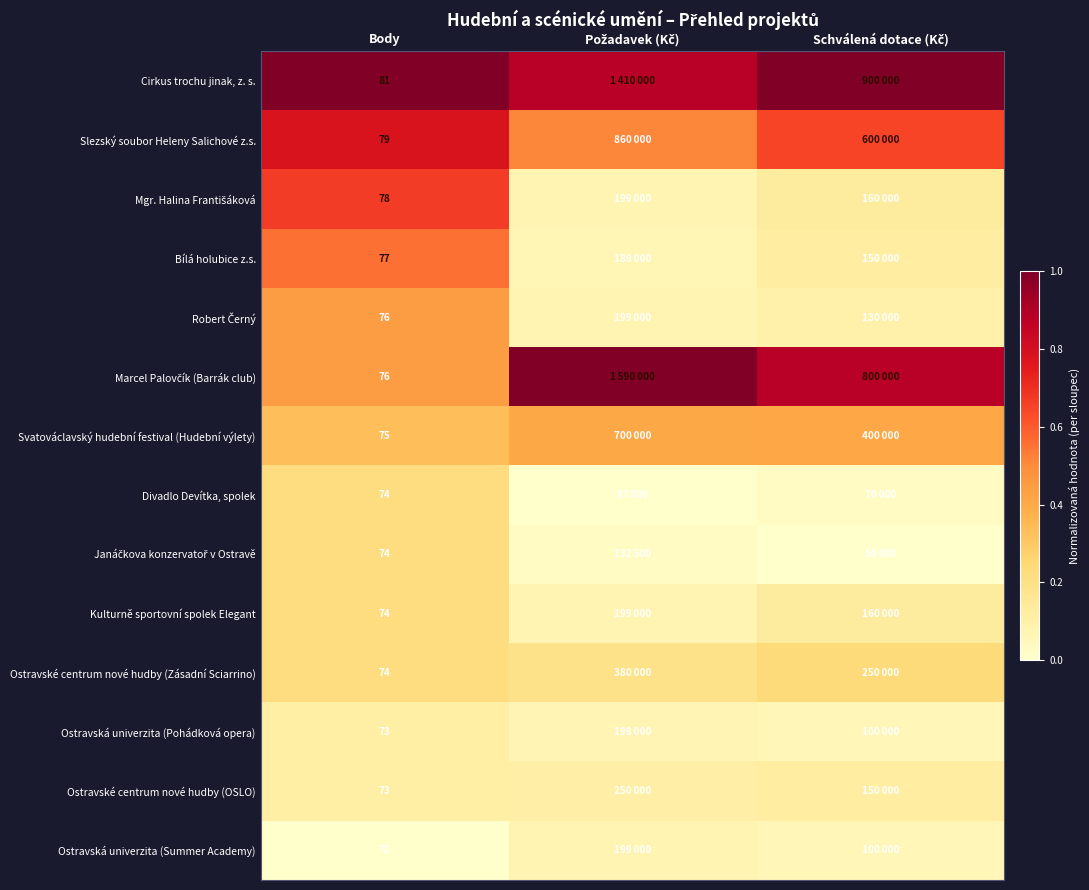

Which category has the lowest value in the Divadlo Devítka, spolek series?

Požadavek (Kč)